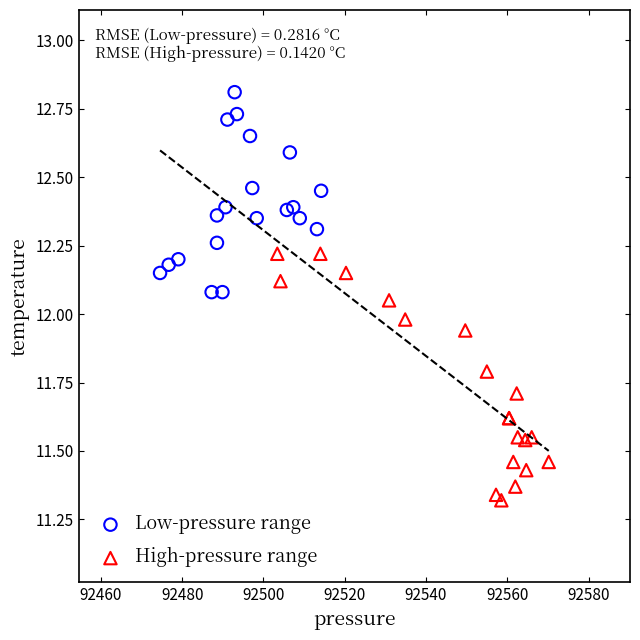

Which series contains the highest Y value?

Low-pressure range